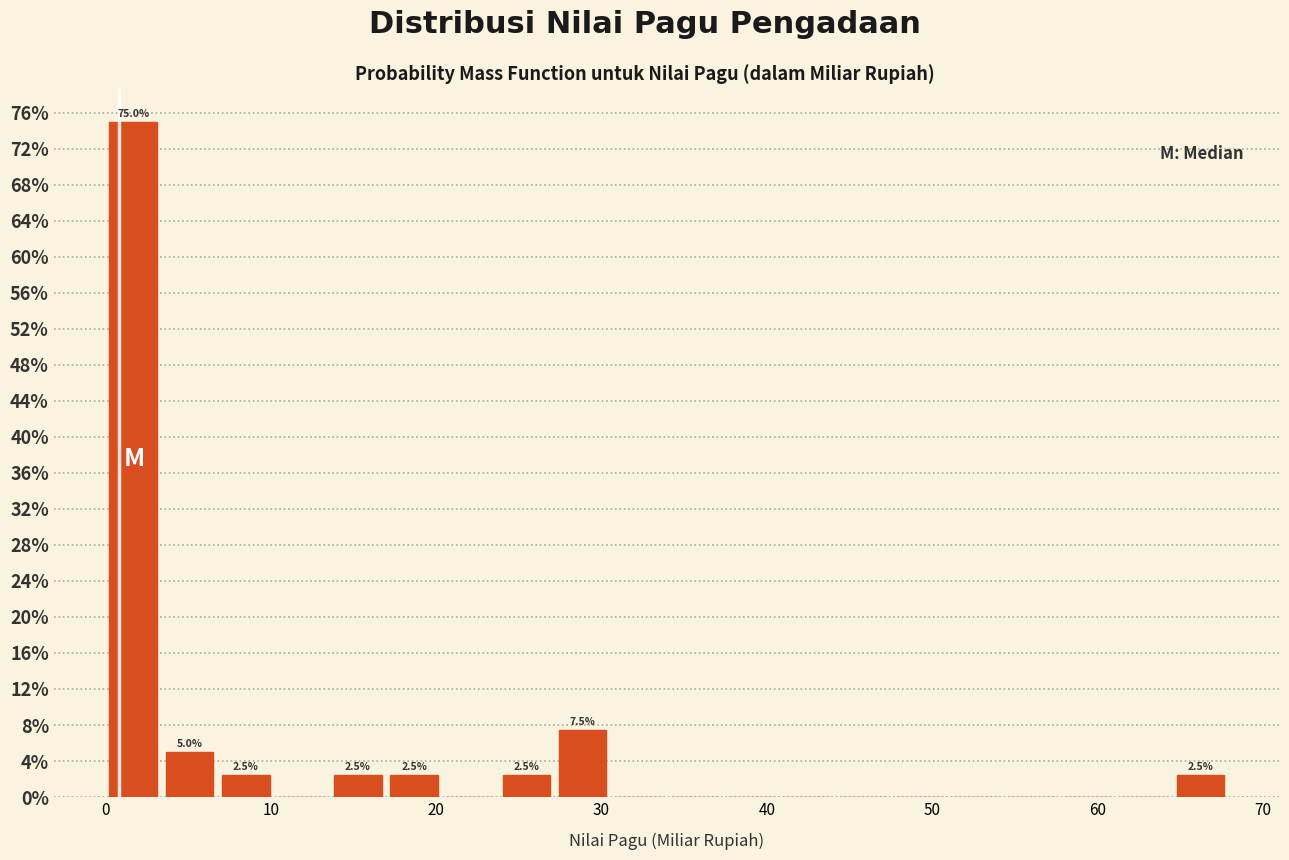

Around what value on the x-axis is the tallest bar? Give the approximate position of its centre, as read against the axis.

2